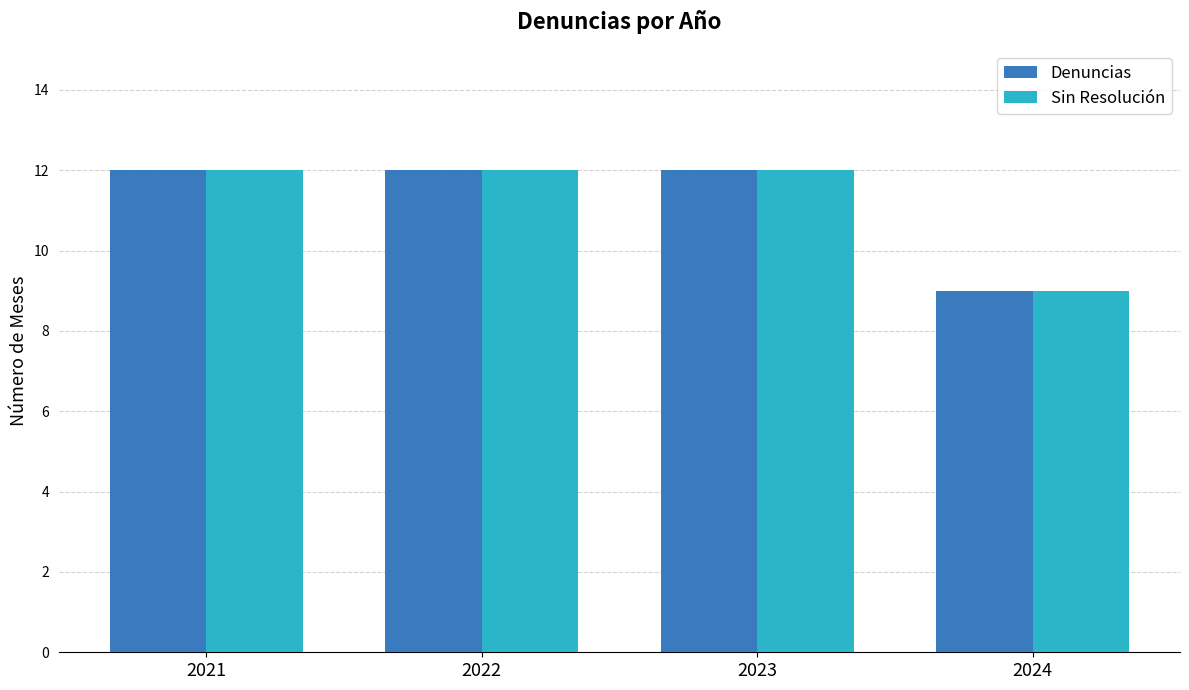

True or false: Sin Resolución has a value of 9 at 2024.

True